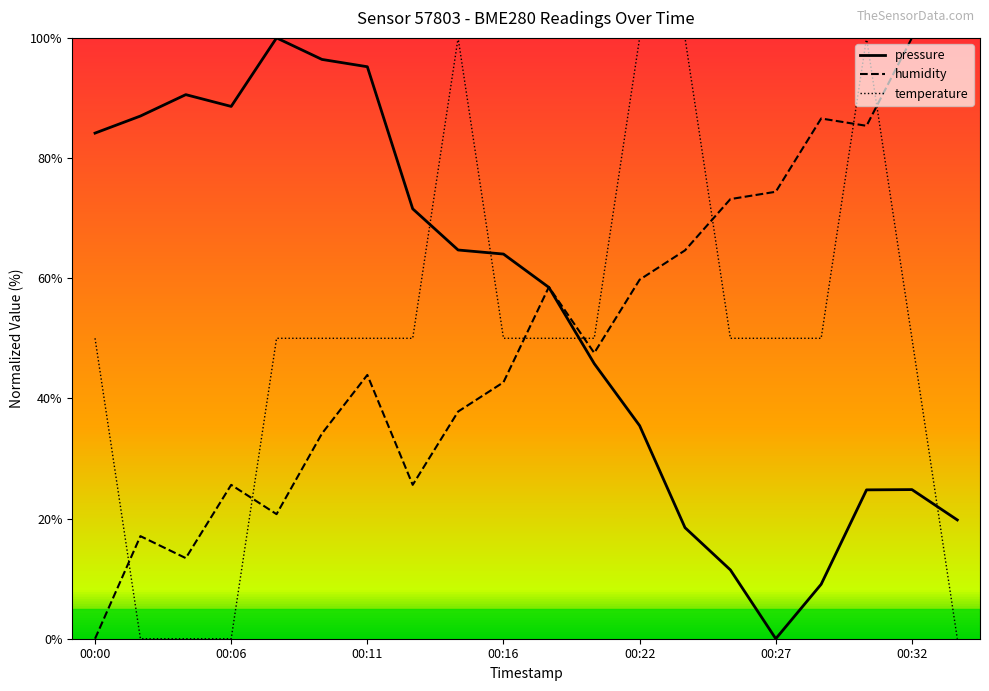

Is it true that pressure equals 14.3 at 00:18?

False